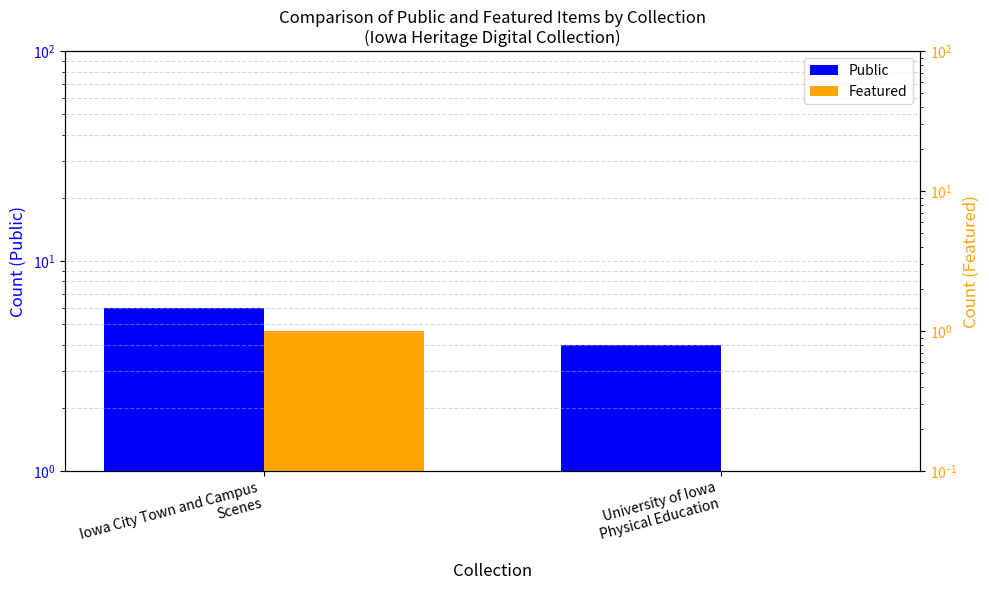

What is the label of the 1st bar from the right?

University of Iowa
Physical Education